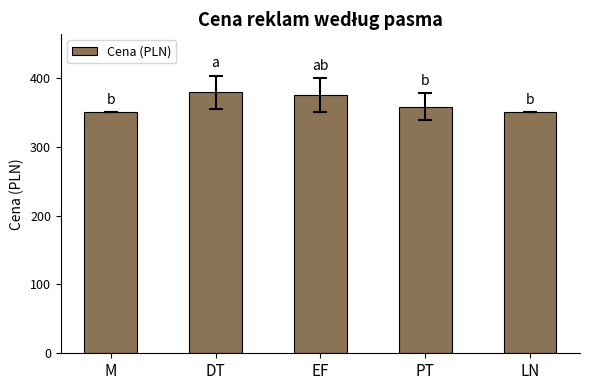

Reading left to right, extract all data points from this chart.

M=350.0	DT=379.2	EF=375.0	PT=358.3	LN=350.0